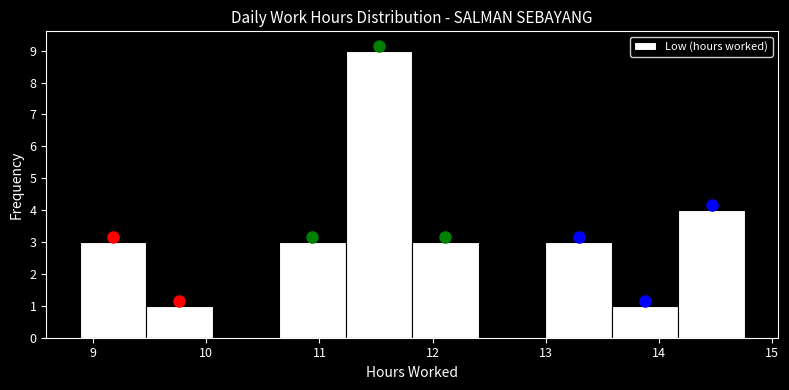

Over which range of the x-axis is the bar tallest?

11.2 to 11.8